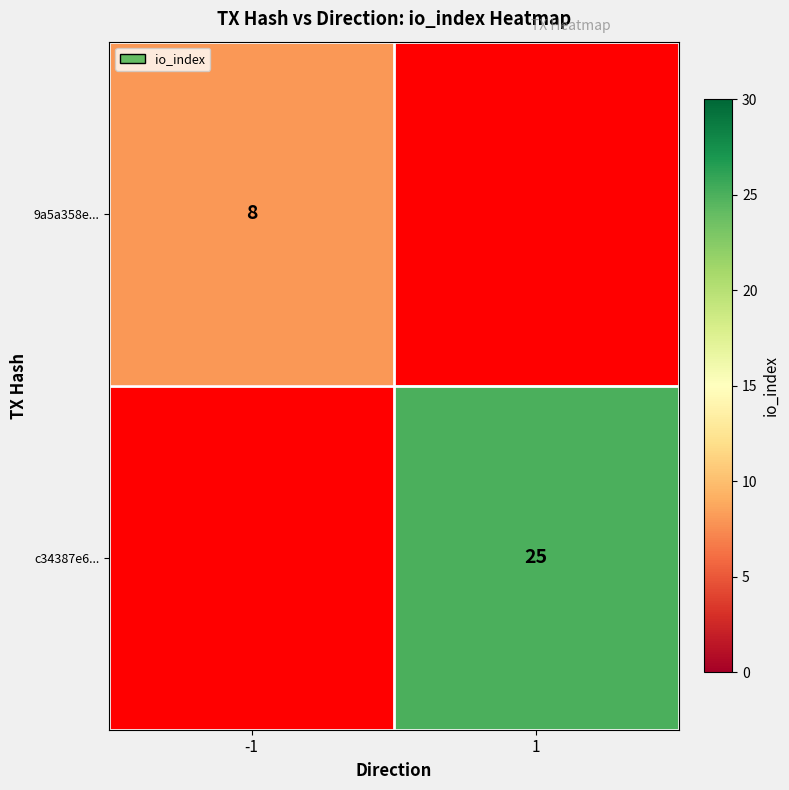

True or false: c34387e6... has a value of 25 at 1.

True